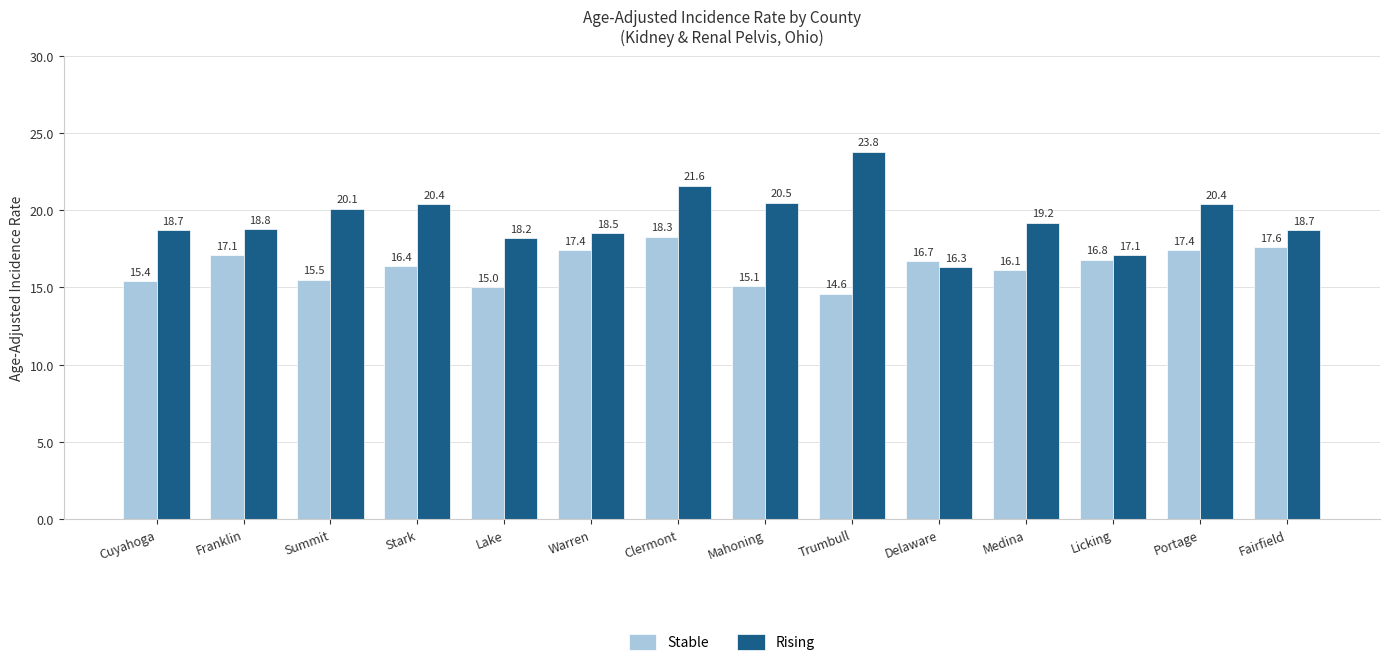

At which label is Stable closest to 16?

Medina